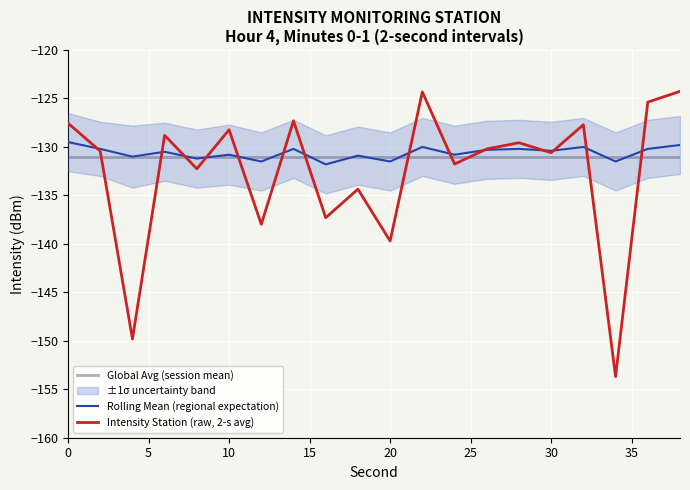

What is the lowest value of the Intensity Station (raw, 2-s avg) series?

-153.7